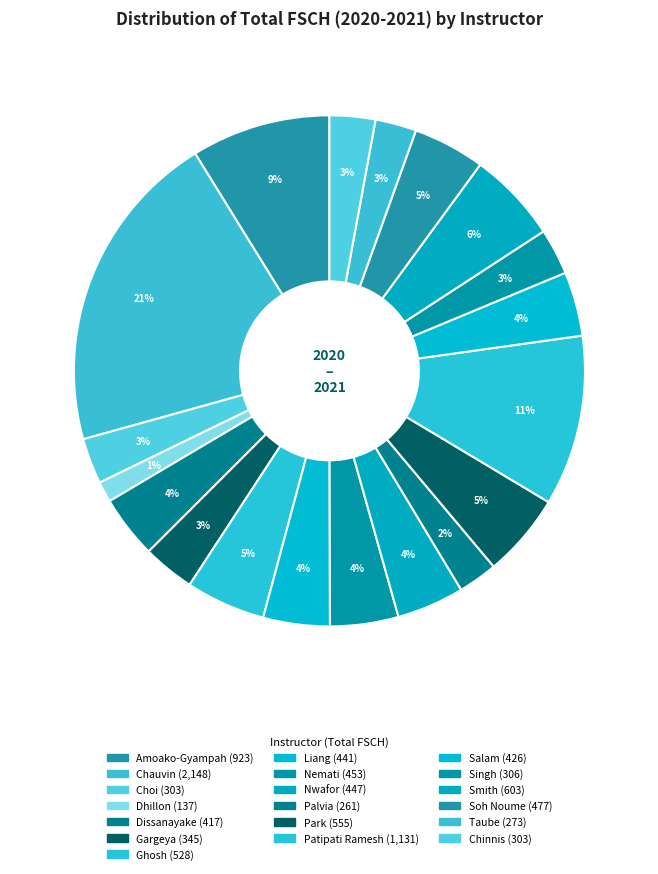

What percentage is the Chinnis slice, to the nearest percent?

3%